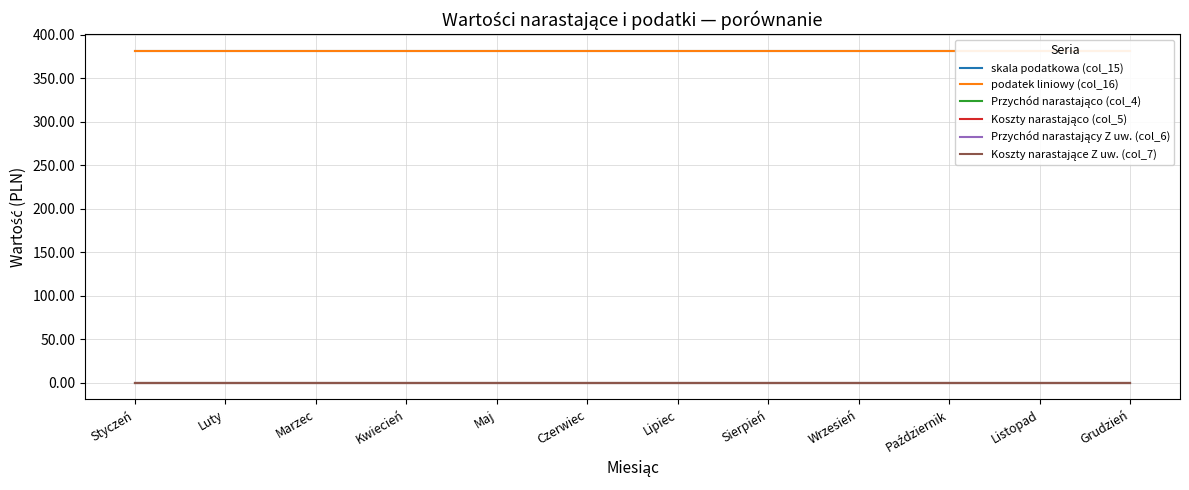

Which category has the lowest value in the Przychód narastający Z uw. (col_6) series?

Styczeń